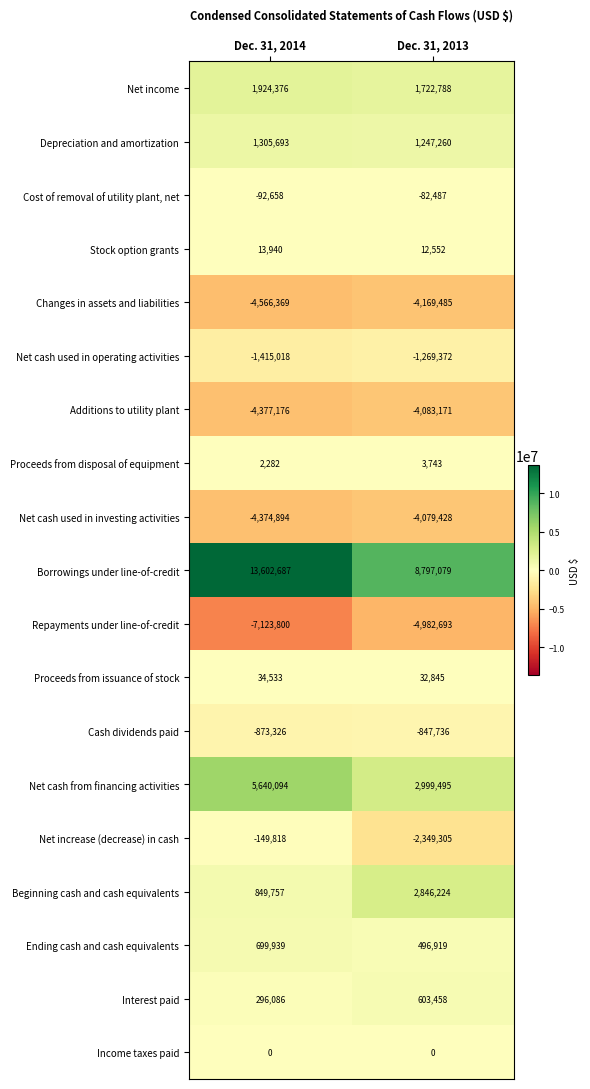

Rank the series by their maximum value, from lowest to highest.

Repayments under line-of-credit, Changes in assets and liabilities, Additions to utility plant, Net cash used in investing activities, Net cash used in operating activities, Cash dividends paid, Net increase (decrease) in cash, Cost of removal of utility plant, net, Income taxes paid, Proceeds from disposal of equipment, Stock option grants, Proceeds from issuance of stock, Interest paid, Ending cash and cash equivalents, Depreciation and amortization, Net income, Beginning cash and cash equivalents, Net cash from financing activities, Borrowings under line-of-credit